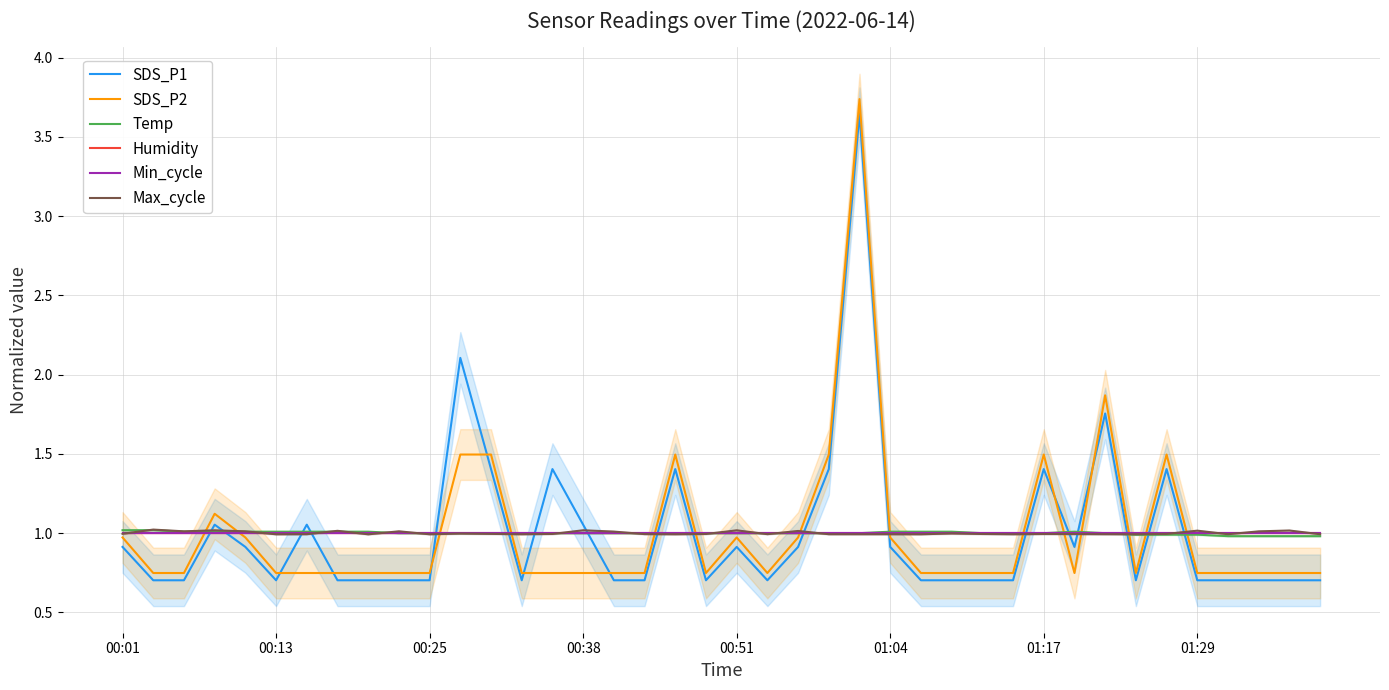

What is the smallest value displayed?

0.7